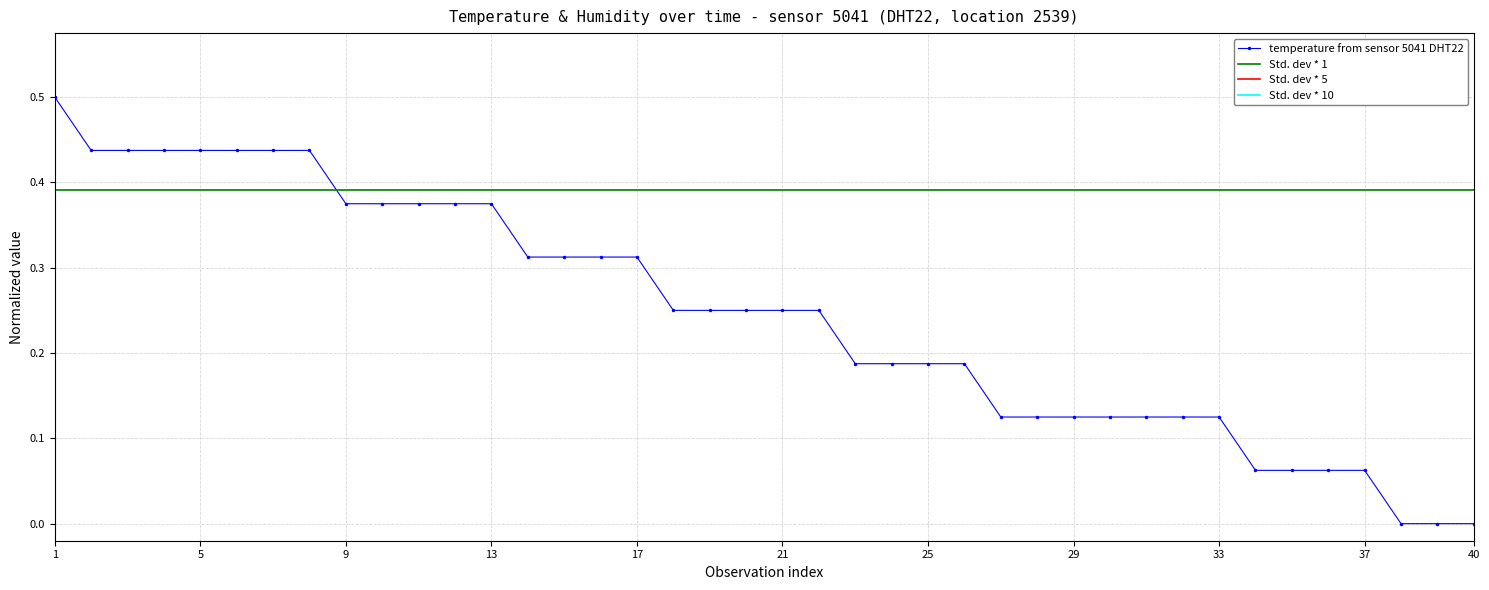

Count the values in the range 0 to 1.

40